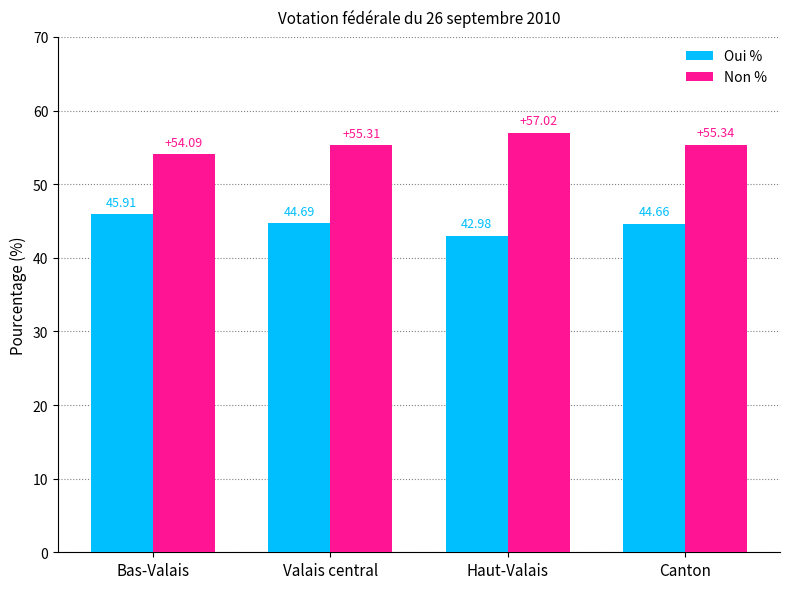

What is the total value across all series at Haut-Valais?

100.0